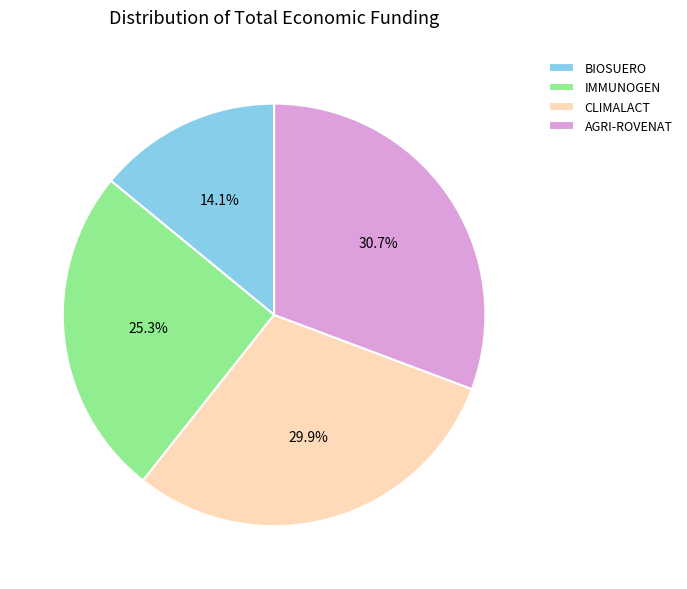

Count the number of slices in the pie.

4